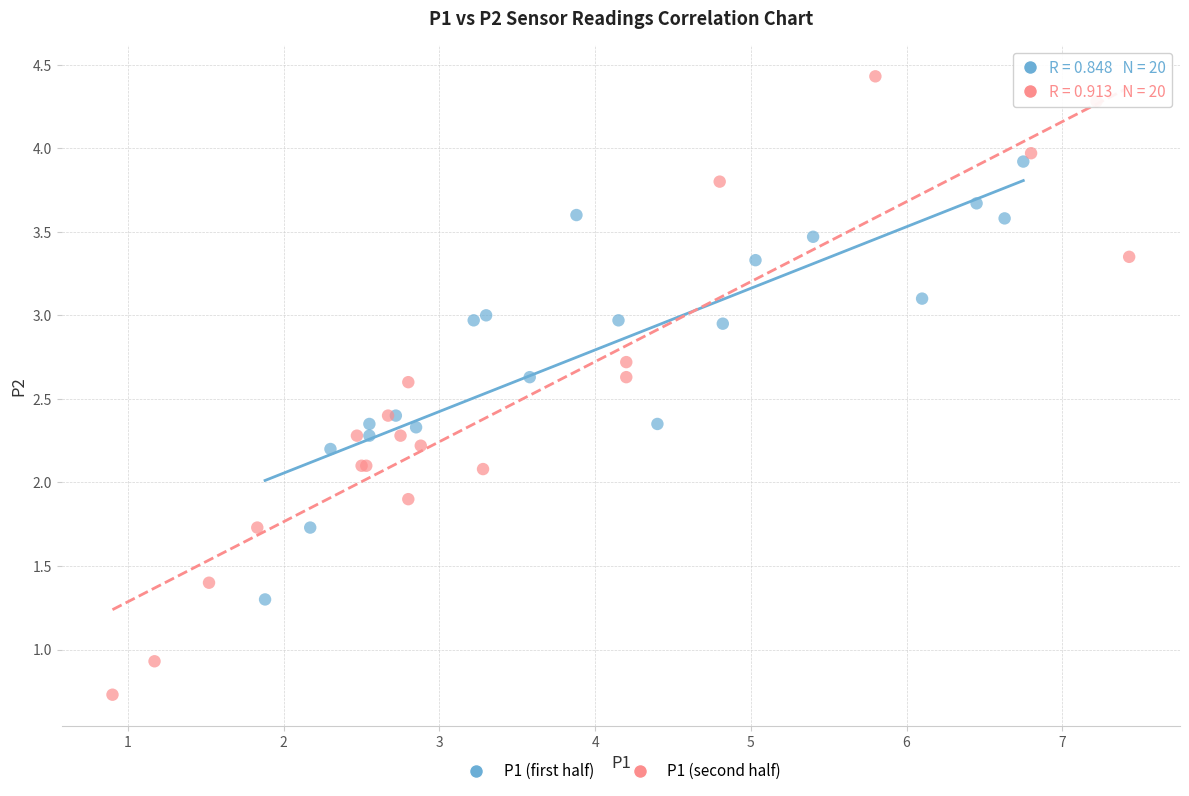

Which series has the widest spread of Y values?

P1 (second half)